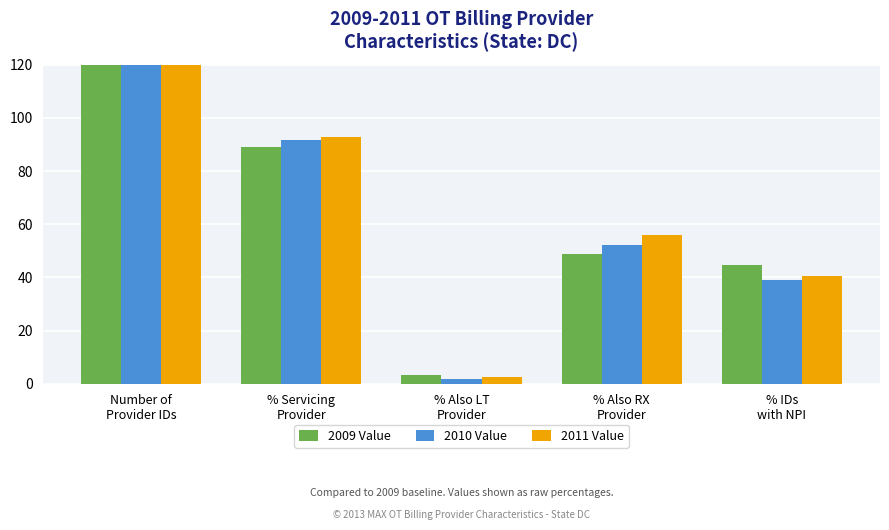

Reading right to left, transcribe all the data shown in this chart.

2009 Value: 44.9	49.0	3.2	89.1	3362.0
2010 Value: 38.9	52.1	2.0	91.6	4197.0
2011 Value: 40.6	56.1	2.5	93.0	4574.0